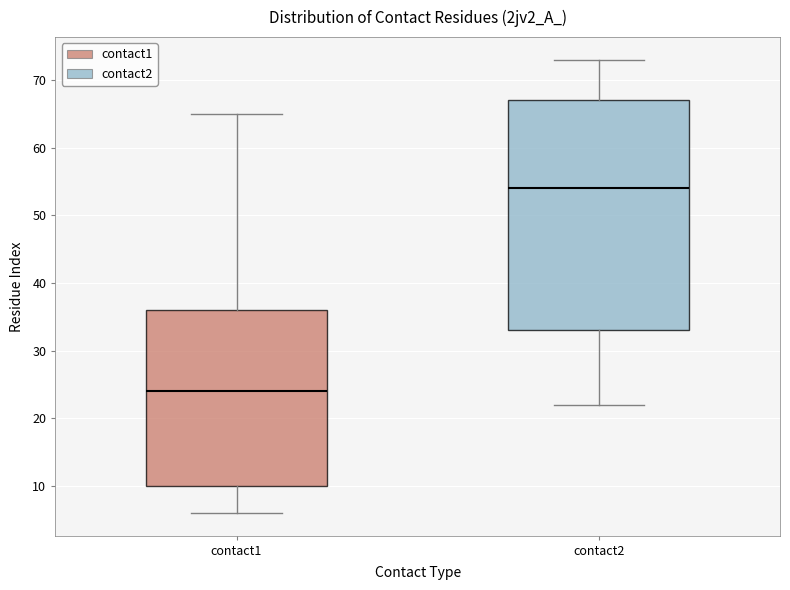

Reading left to right, transcribe this box plot: for each box, give where its median line is, the range the box spans, and where its two whiskers end, as read against the y-axis. The values are not printed on the chart, so give them approximately, as read against the axis.

contact1: median 24, box 10 to 36, whiskers 6 to 65
contact2: median 54, box 33 to 67, whiskers 22 to 73